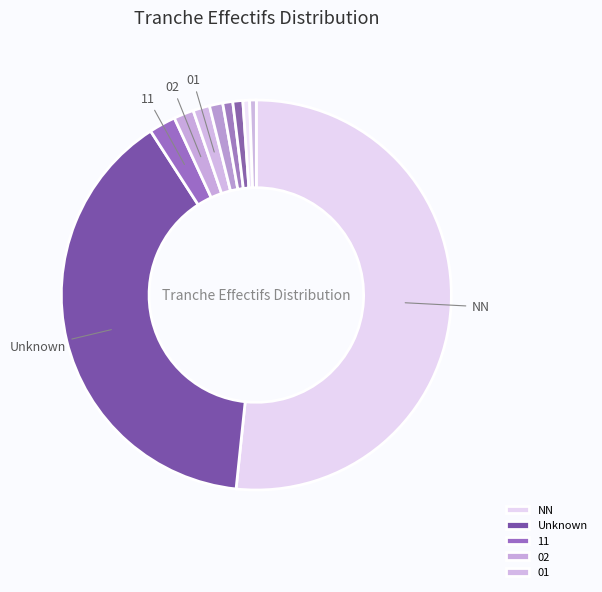

Count the number of slices in the pie.

10